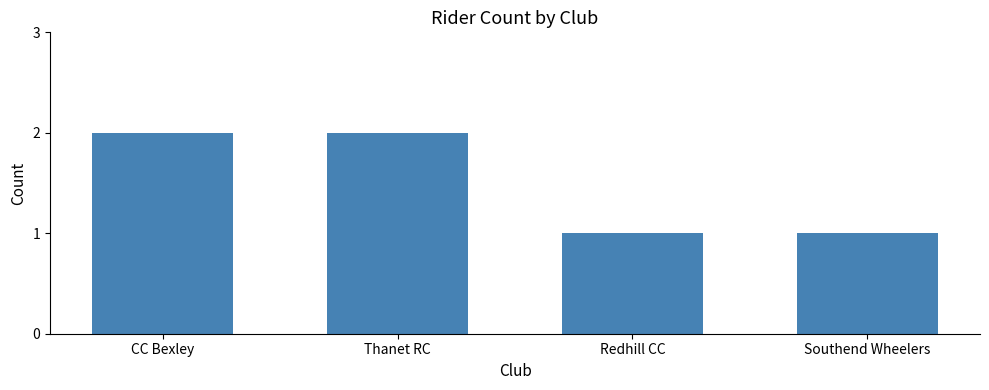

True or false: the data shows 1 at Southend Wheelers.

True